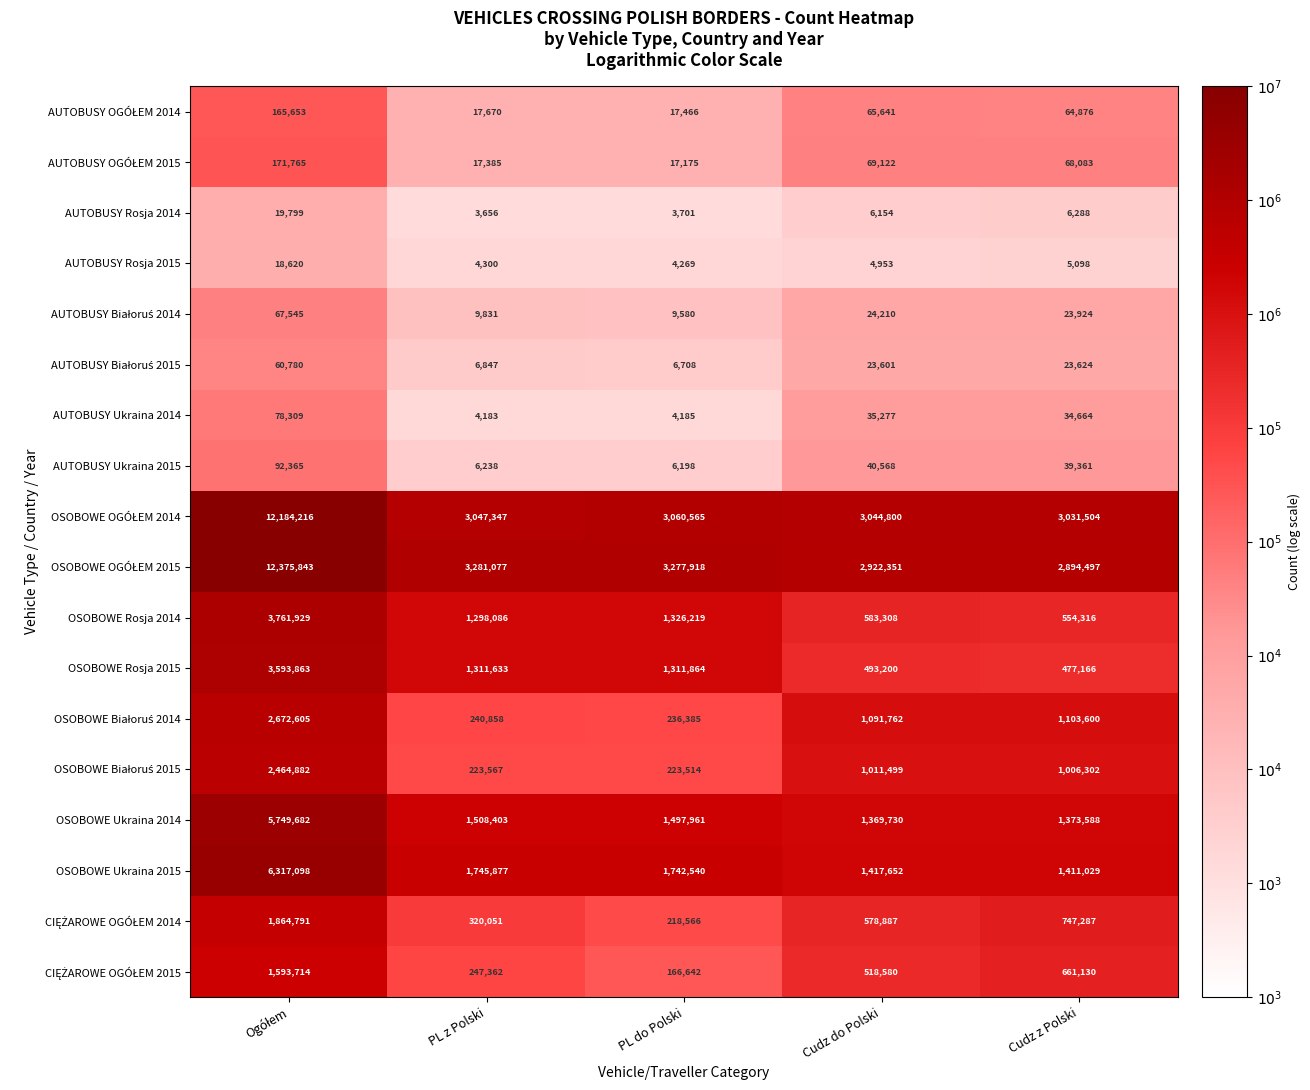

What is the sum of all OSOBOWE Rosja 2014 values?

7523858